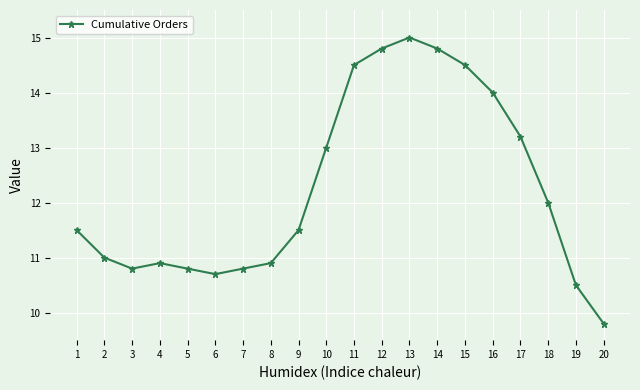

The value at 2 is 11.0. True or false?

True